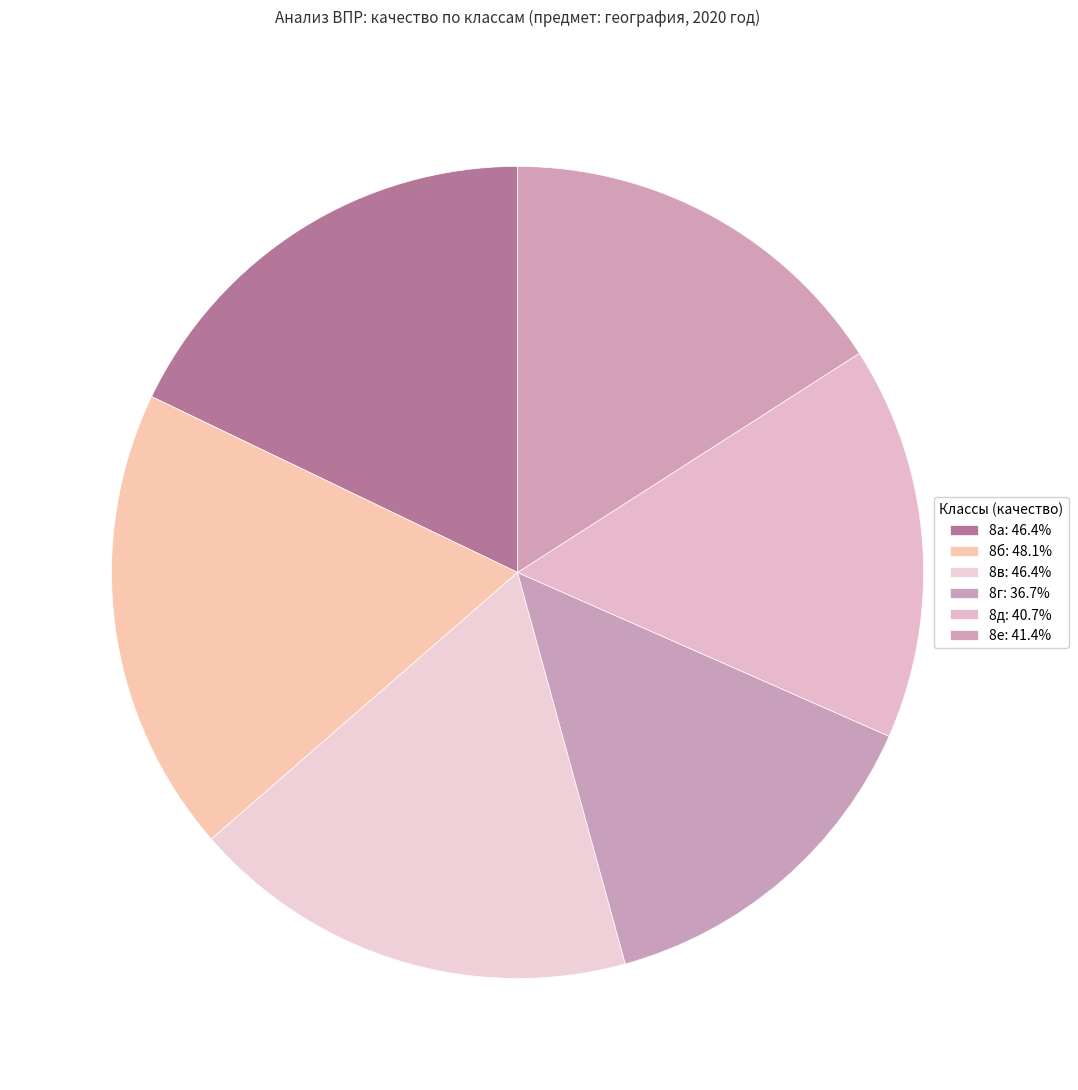

Is the sum of 8г and 8д greater than half?

No